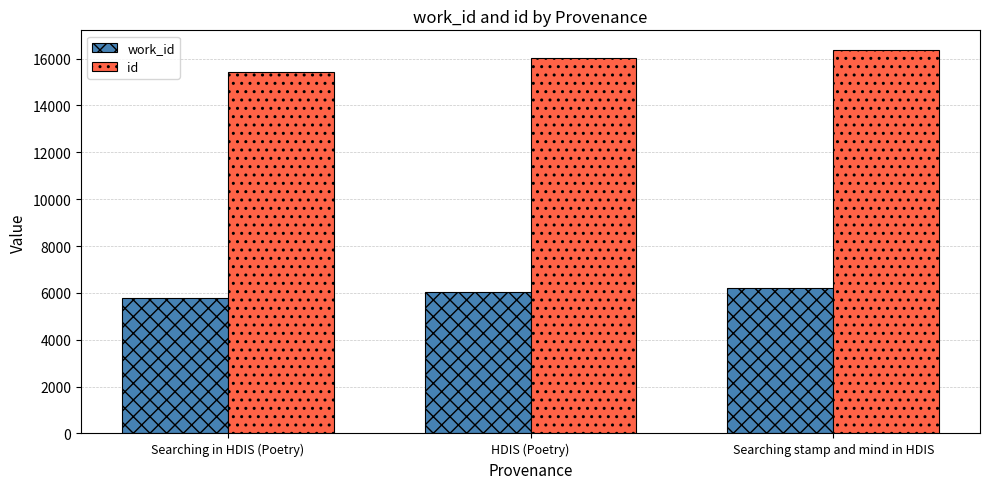

Which series changed the most between HDIS (Poetry) and Searching stamp and mind in HDIS?

id